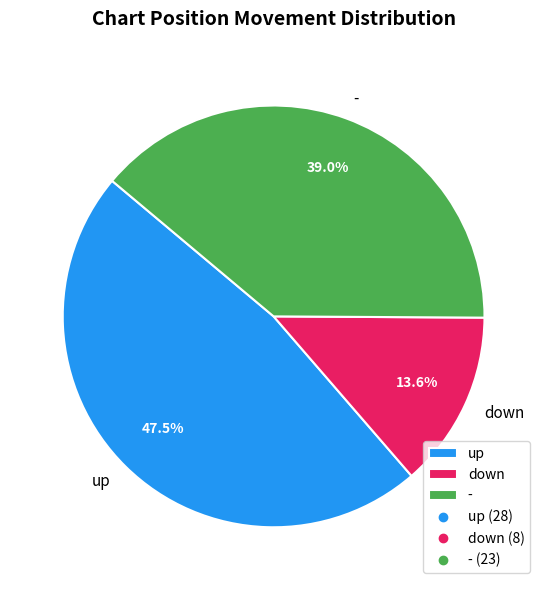

The up slice represents 56% of the pie. True or false?

False